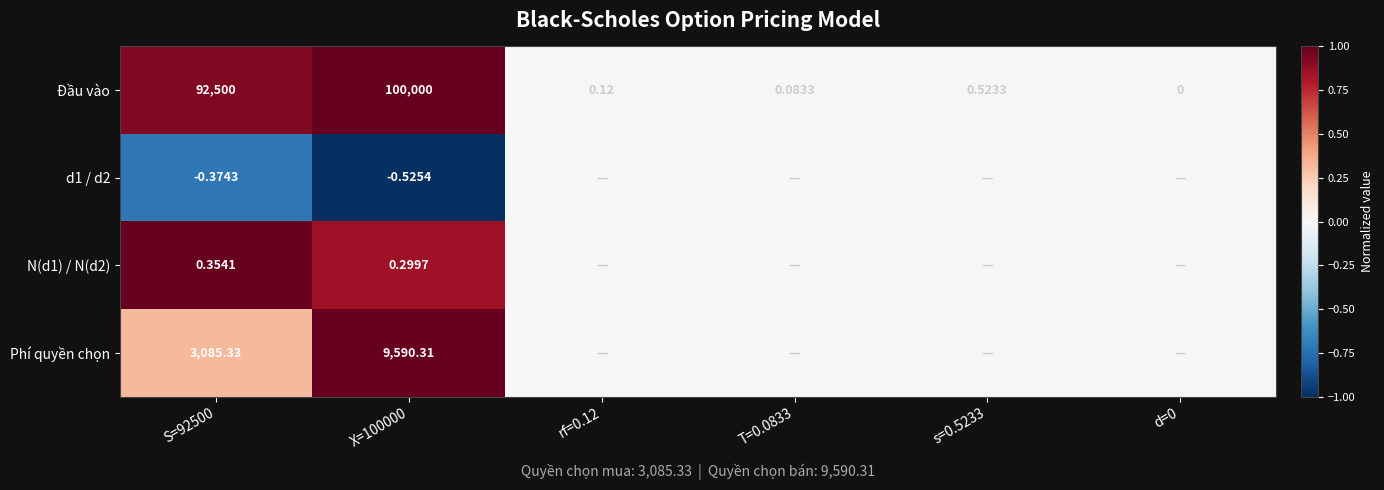

Is the value of N(d1) / N(d2) at S=92500 greater than the value of Đầu vào at X=100000?

No